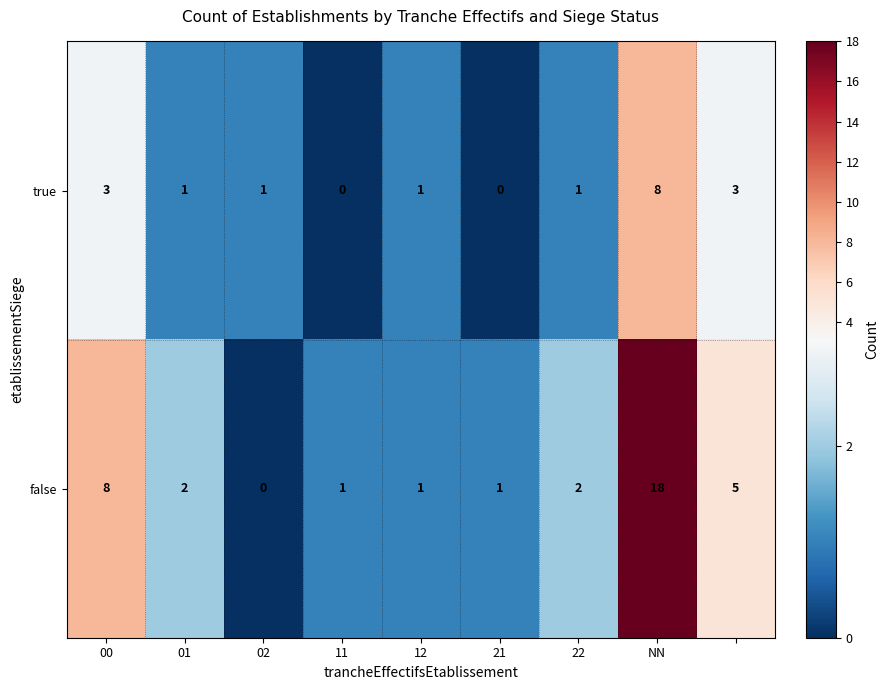

What is the highest value of the true series?

8